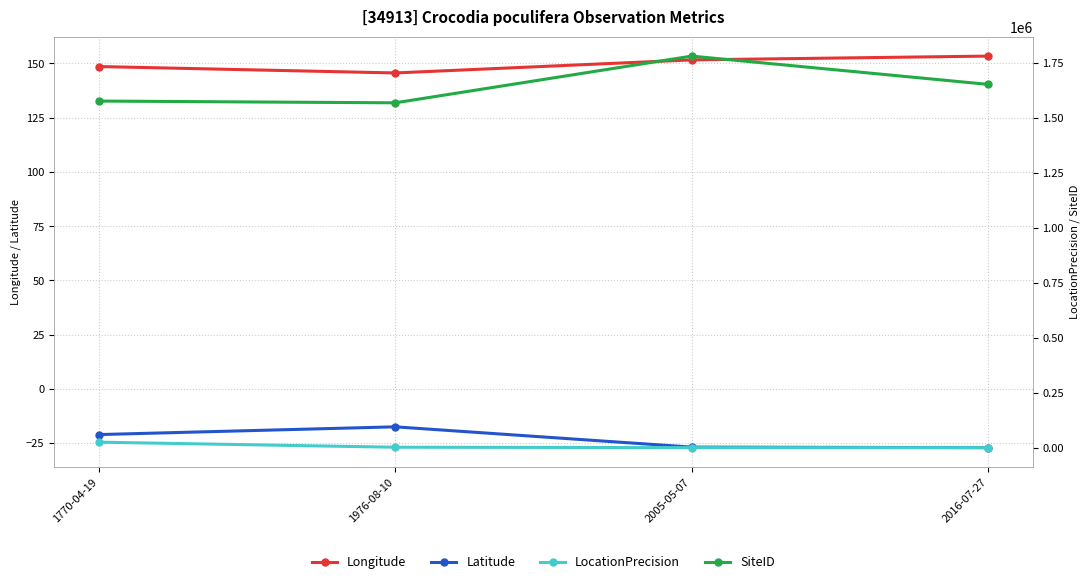

True or false: Longitude has a value of 256.5 at 1770-04-19.

False